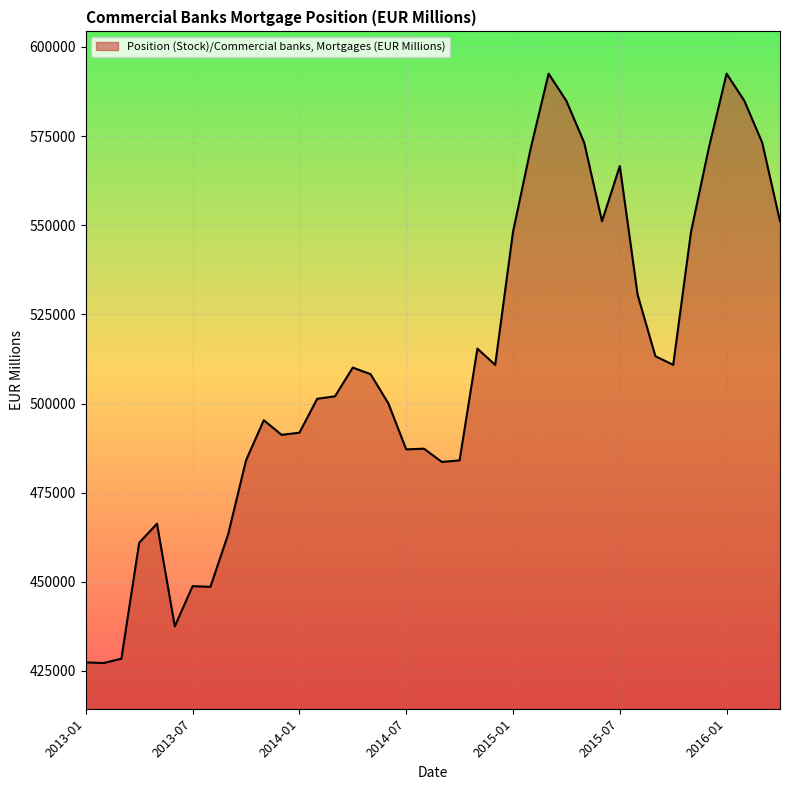

What is the difference between the maximum and minimum values?

165289